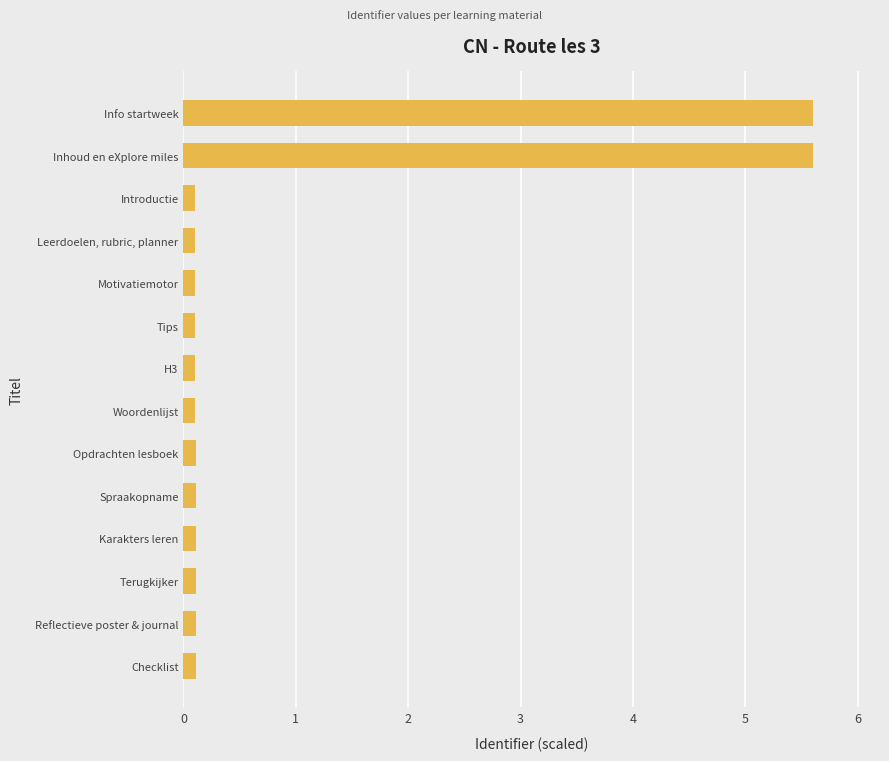

What is the label of the 11th bar from the top?

Karakters leren